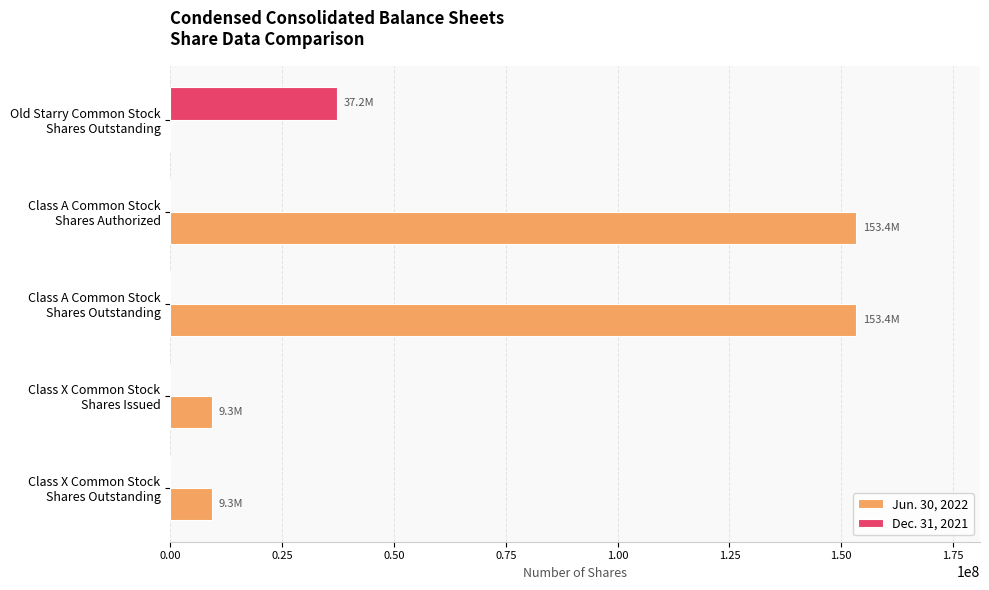

Which series has the largest total across all categories?

Jun. 30, 2022